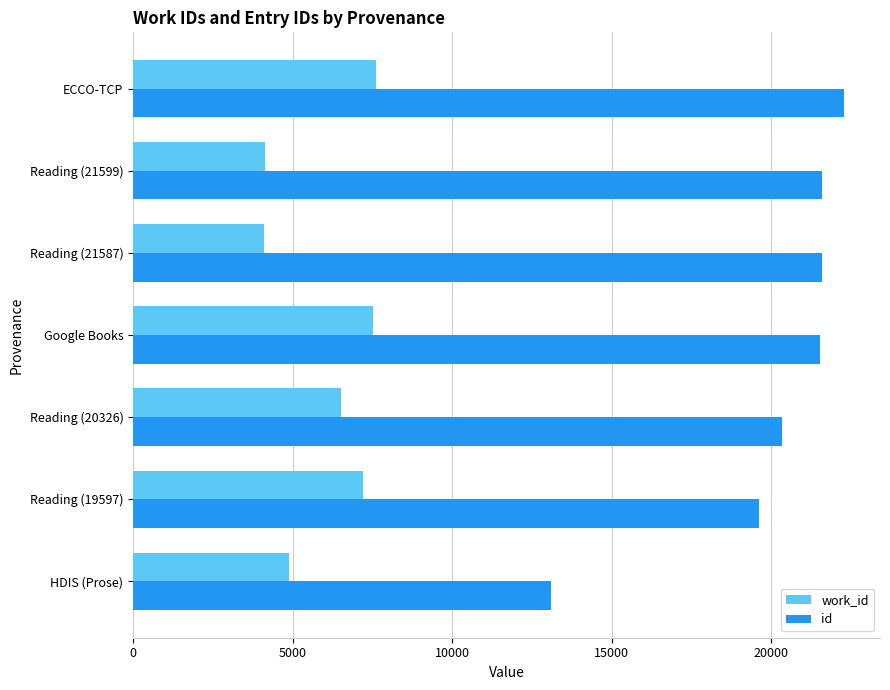

Is it true that work_id equals 4874 at HDIS (Prose)?

True